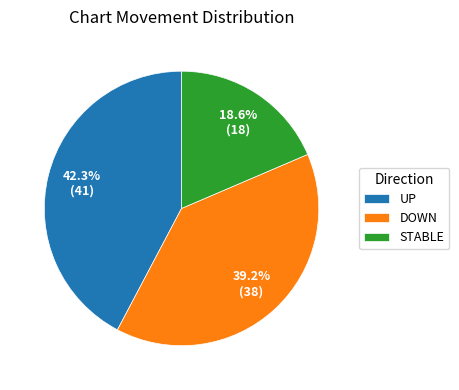

Between DOWN and UP, which is larger?

UP